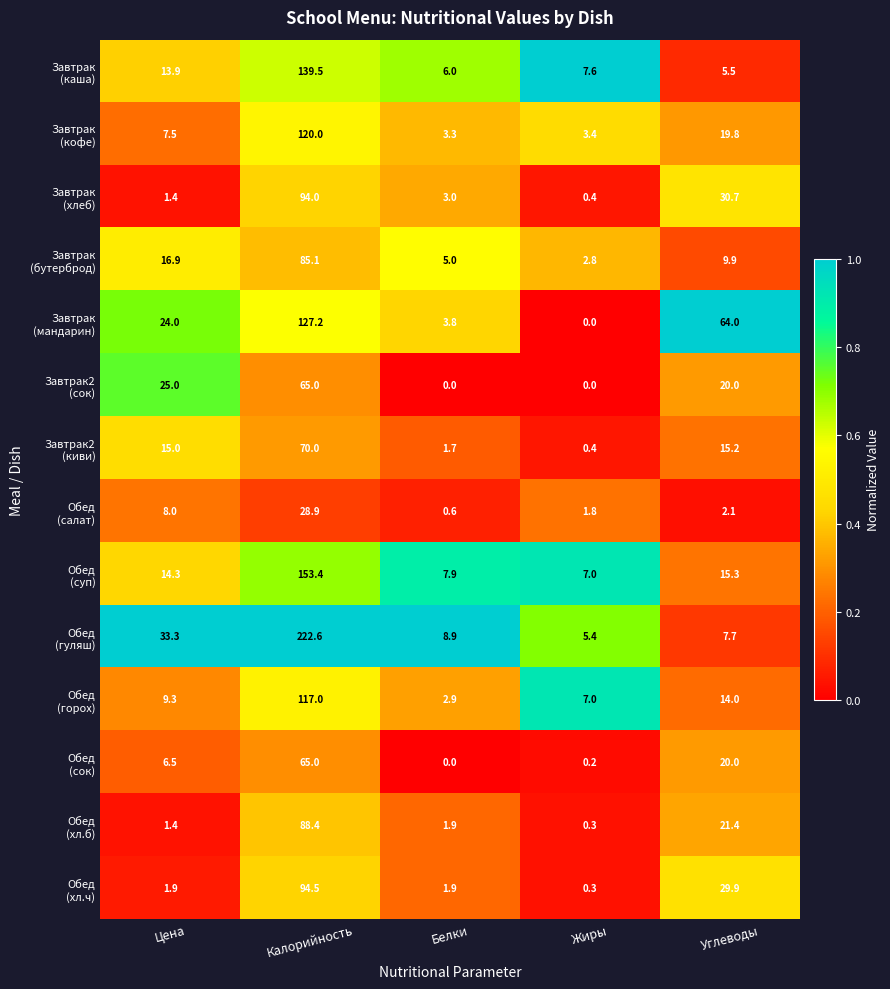

What is the difference between the highest and lowest values at Углеводы?

61.9